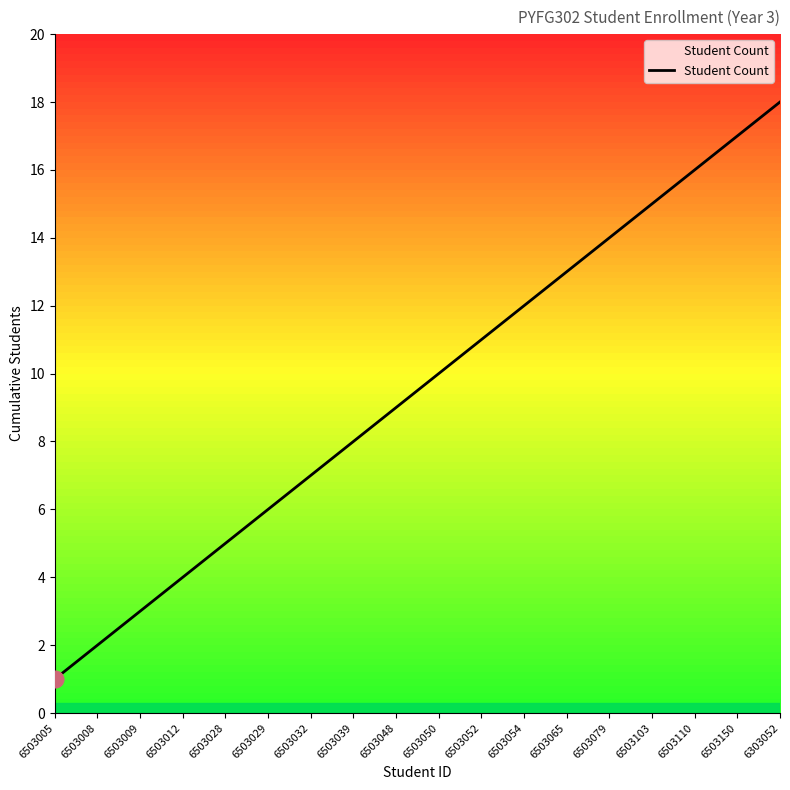

Reading right to left, extract all data points from this chart.

6303052=18	6503150=17	6503110=16	6503103=15	6503079=14	6503065=13	6503054=12	6503052=11	6503050=10	6503048=9	6503039=8	6503032=7	6503029=6	6503028=5	6503012=4	6503009=3	6503008=2	6503005=1